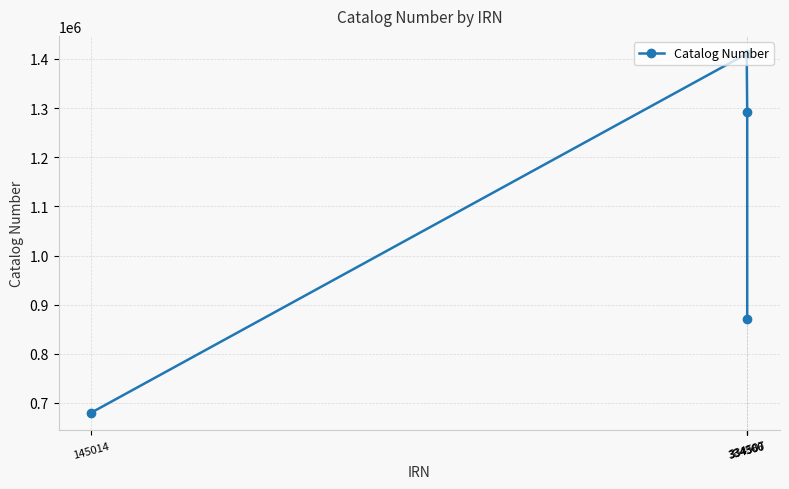

What is the sum of all values?

4254931